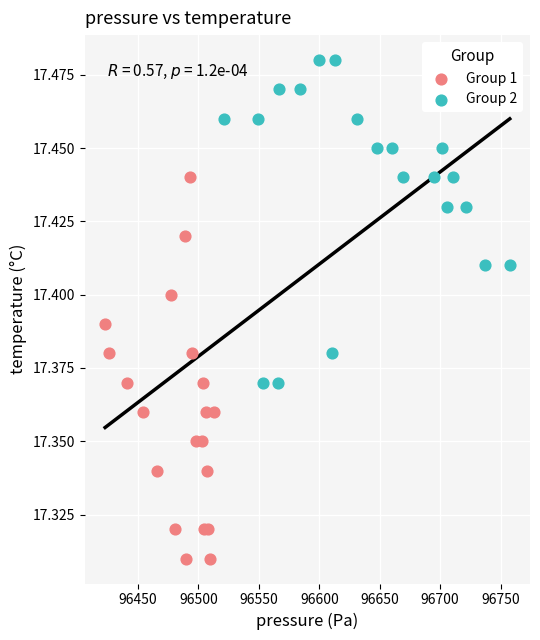

What are all the series names shown in the legend?

Group 1, Group 2